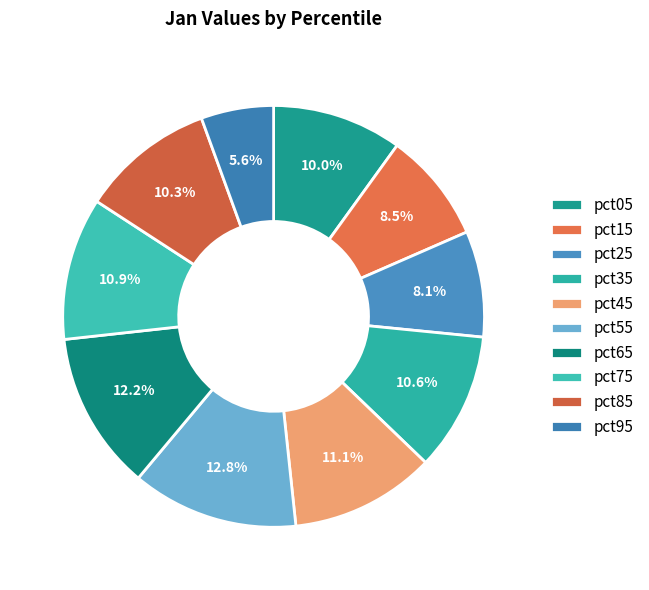

Is pct65 the majority of the pie?

No